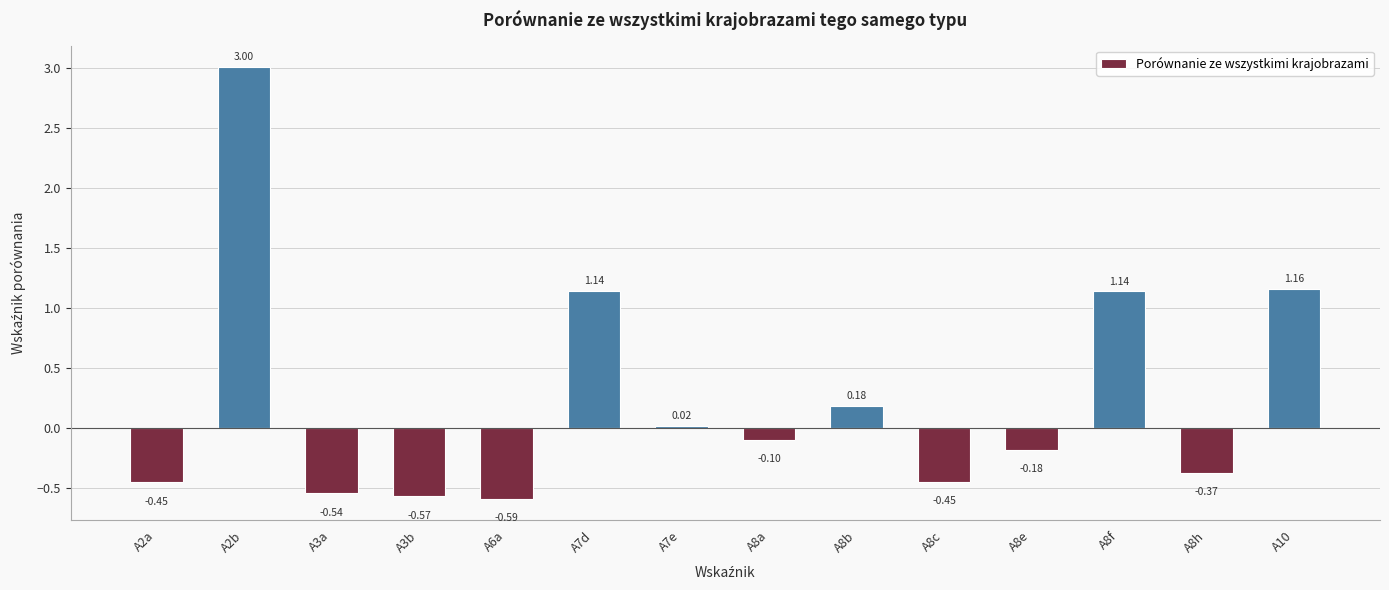

The value at A10 is 0.4. True or false?

False